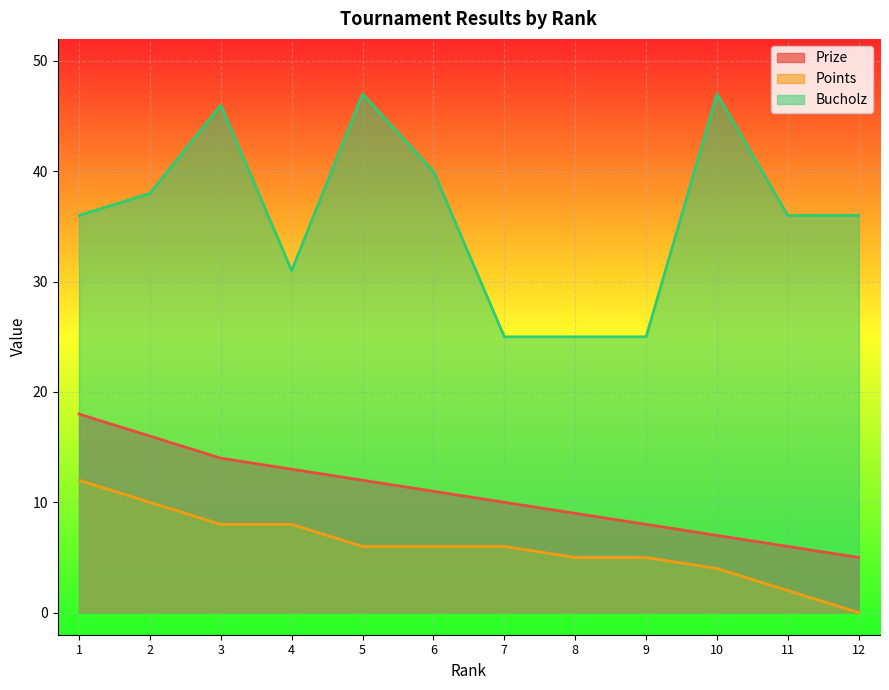

At which category is the sum across all series the highest?

3